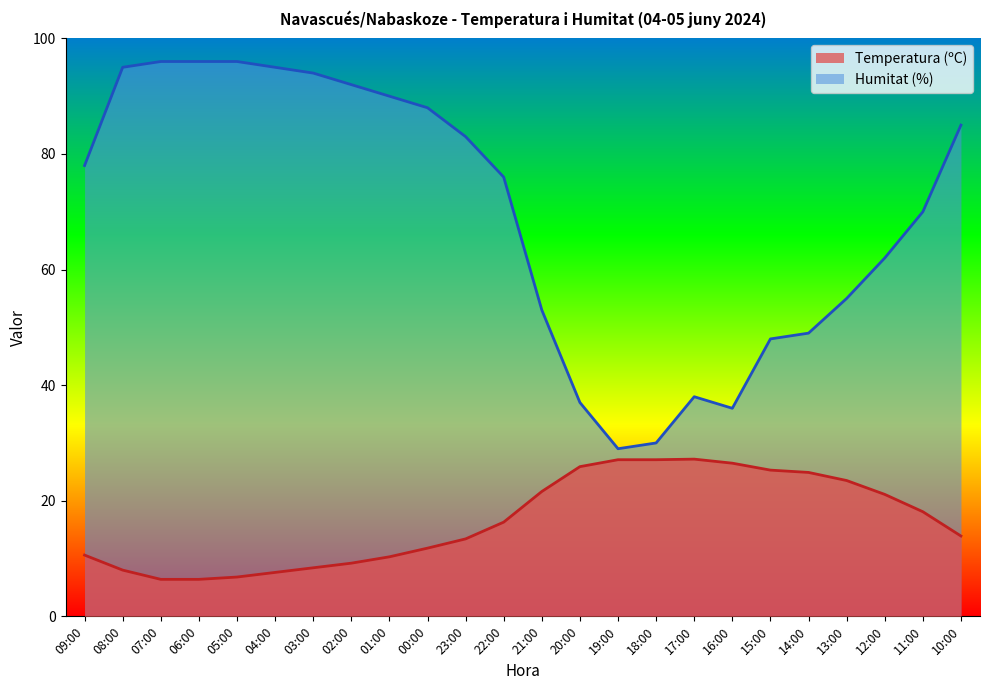

True or false: Humitat (%) and Temperatura (ºC) intersect in this chart.

False